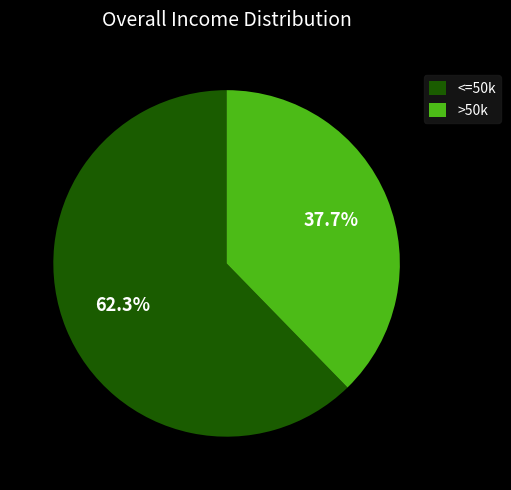

How much of the chart is everything except >50k?

62.3%